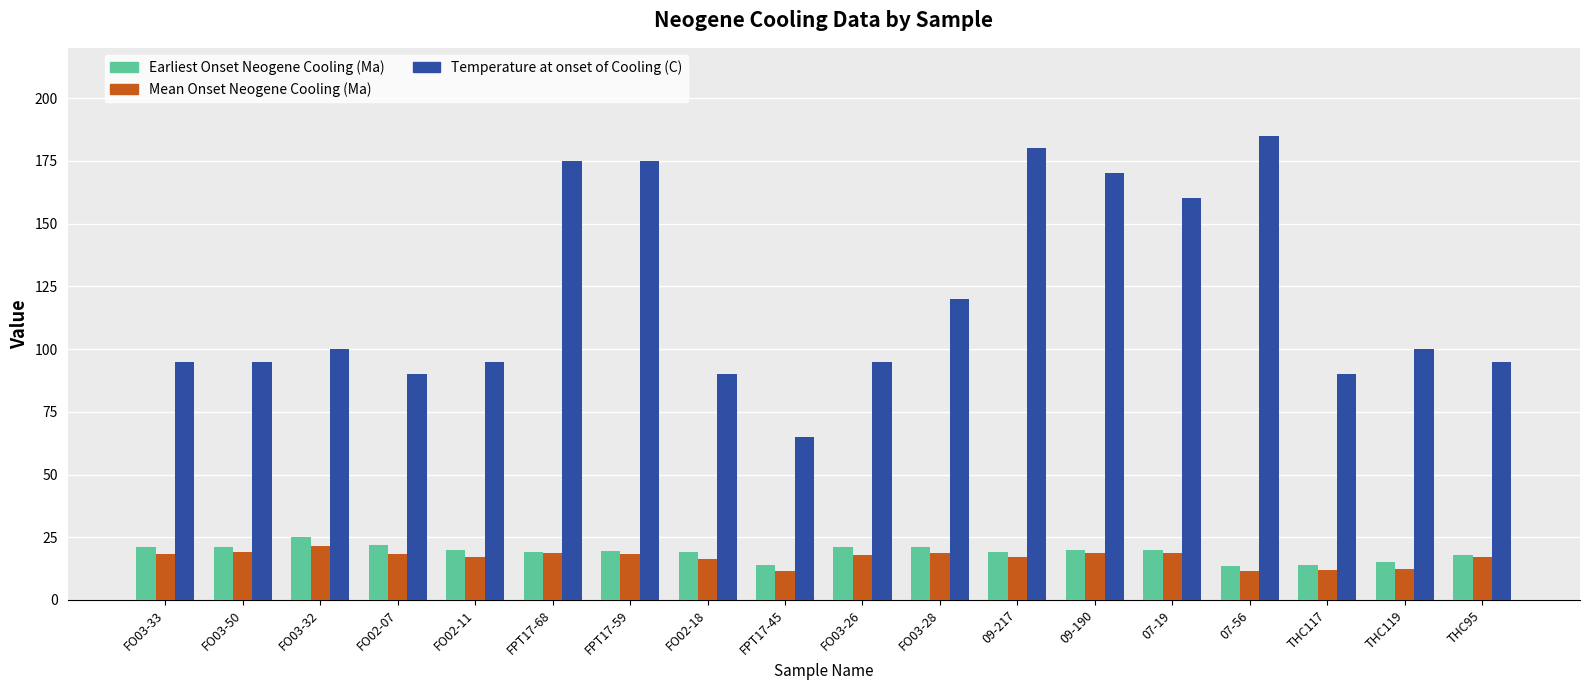

The Temperature at onset of Cooling (C) series shows 167.0 at FO03-28. True or false?

False